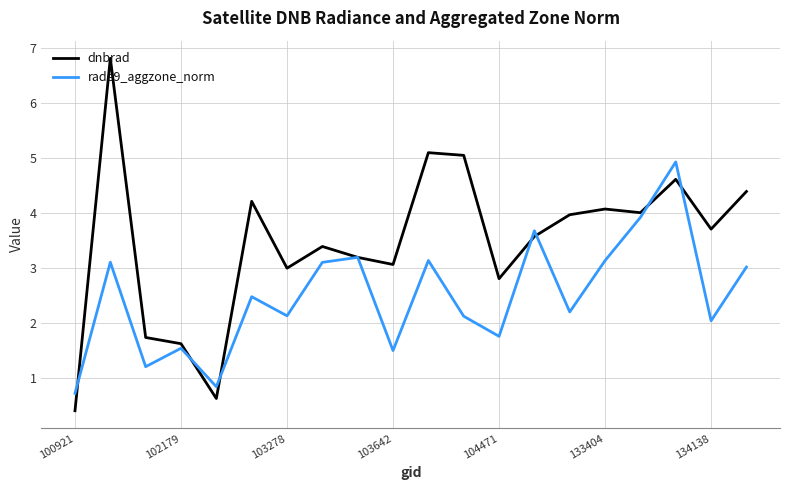

Which series has the widest spread of values?

dnbrad